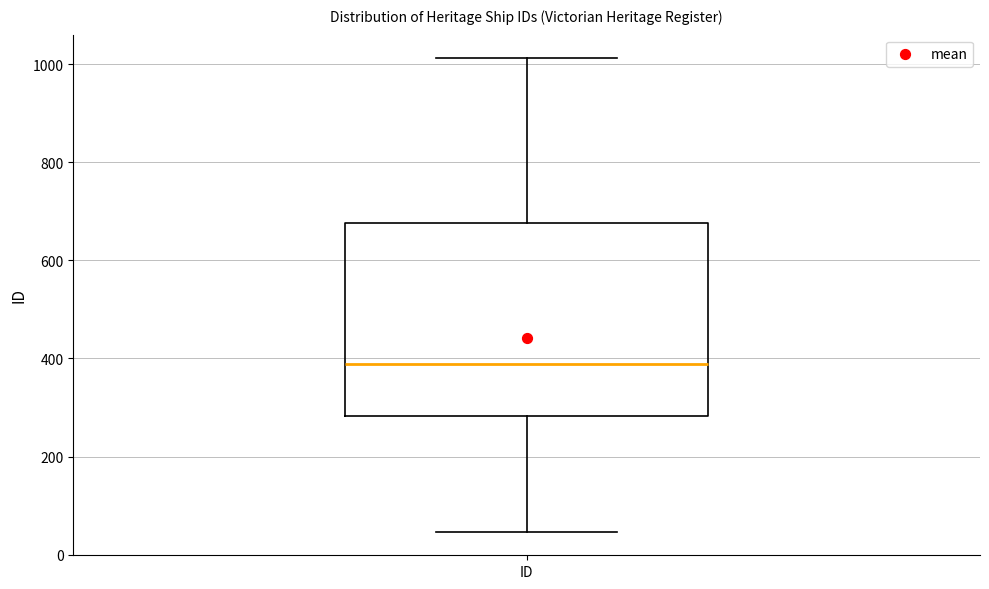

Transcribe this box plot: give where the median line is, the range the box spans, and where the two whiskers end, as read against the y-axis. The values are not printed on the chart, so give them approximately, as read against the axis.

median 380, box 280 to 680, whiskers 40 to 1020